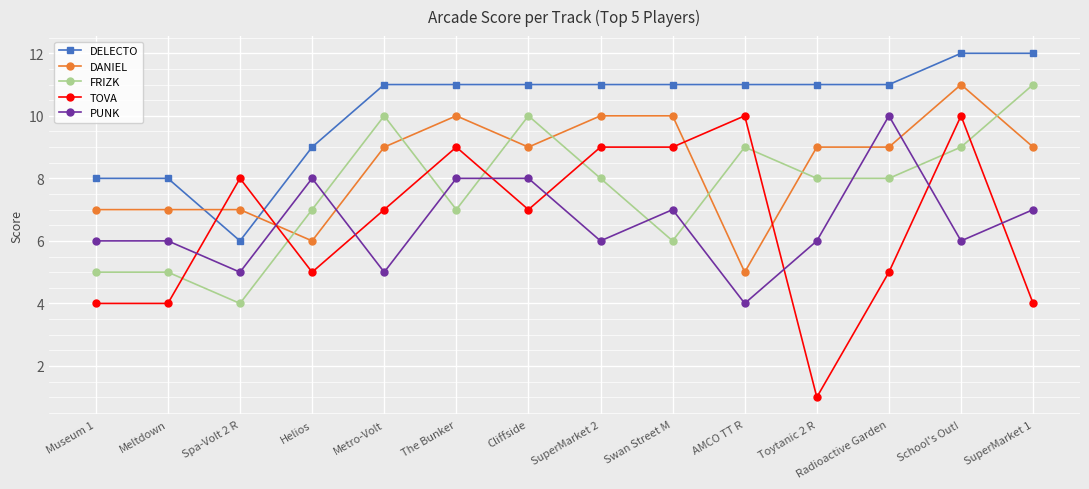

True or false: PUNK has a value of 4 at AMCO TT R.

True